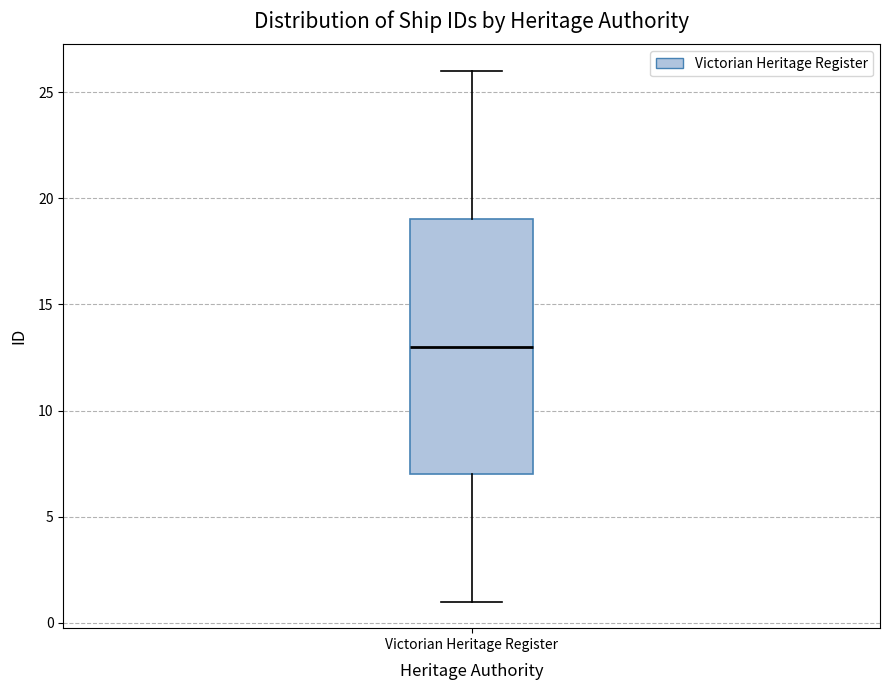

Where is the lower edge of the box for Victorian Heritage Register on the y-axis? The values are not printed on the chart, so give them approximately, as read against the axis.

7